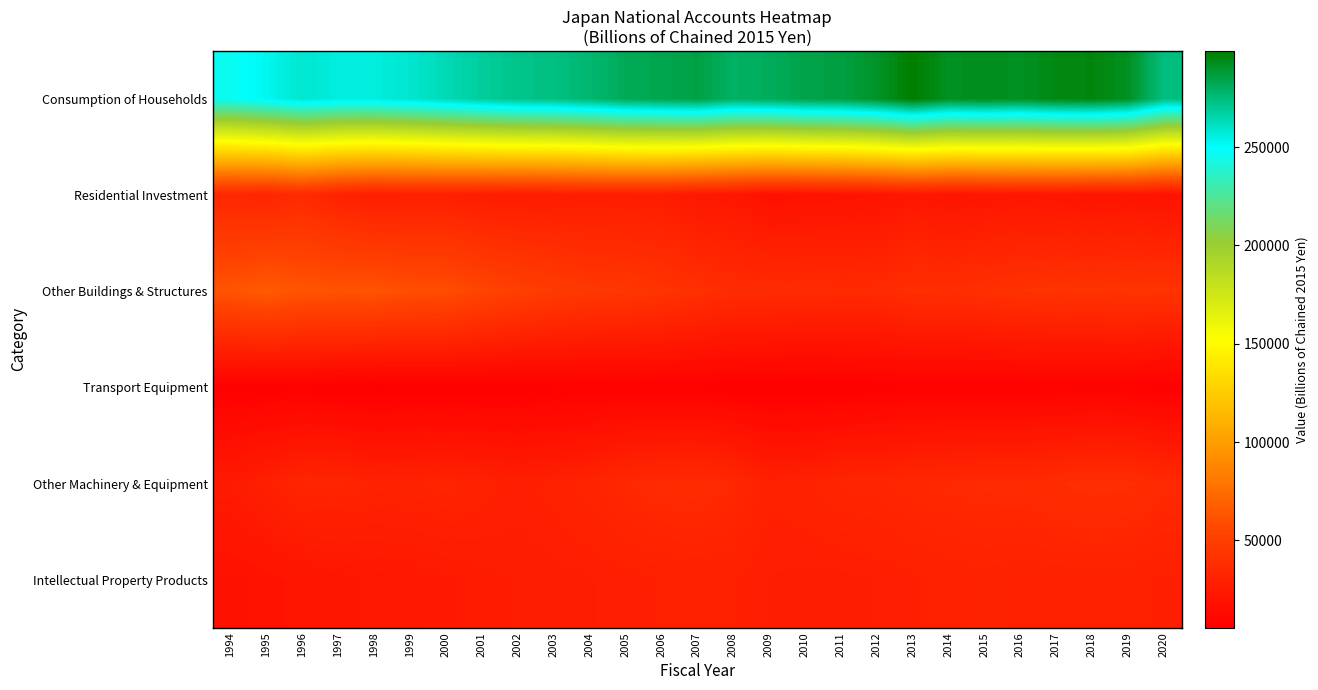

Which has a higher value, 2009 or 2006?

2006